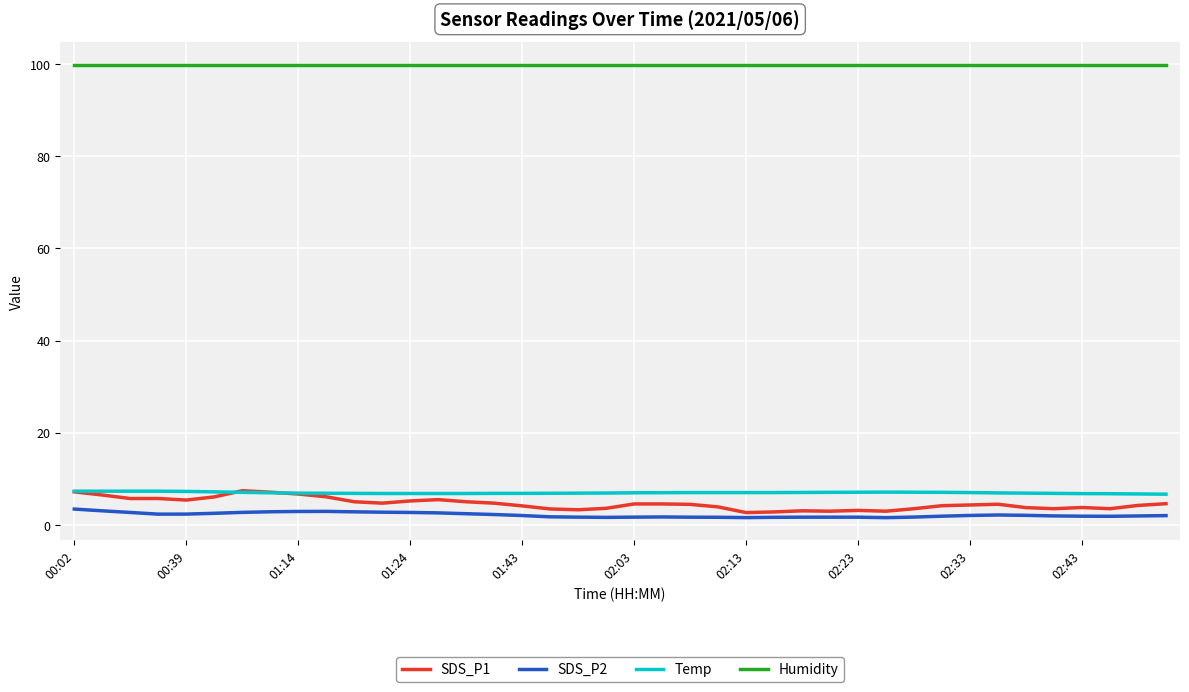

What is the greatest value displayed?

99.9